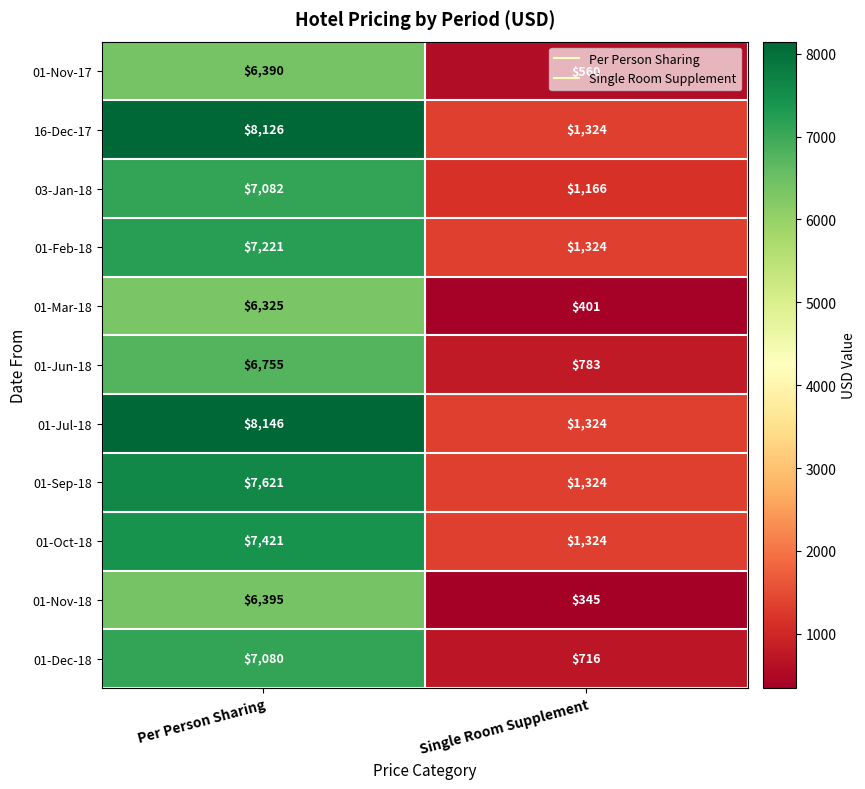

What is the sum of the 01-Nov-17 values at Per Person Sharing and Single Room Supplement?

6950